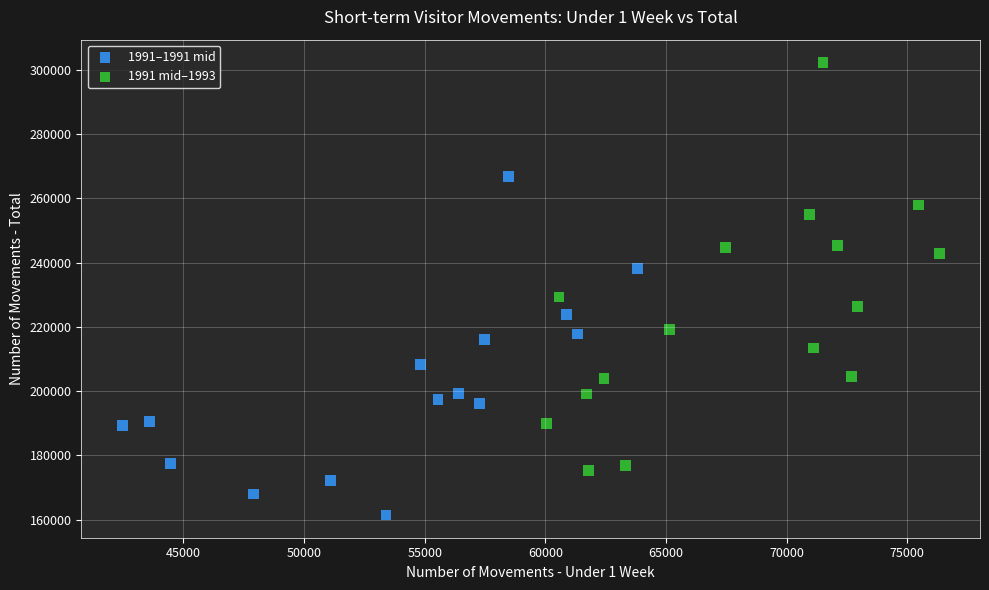

Which series contains the highest Y value?

1991 mid–1993